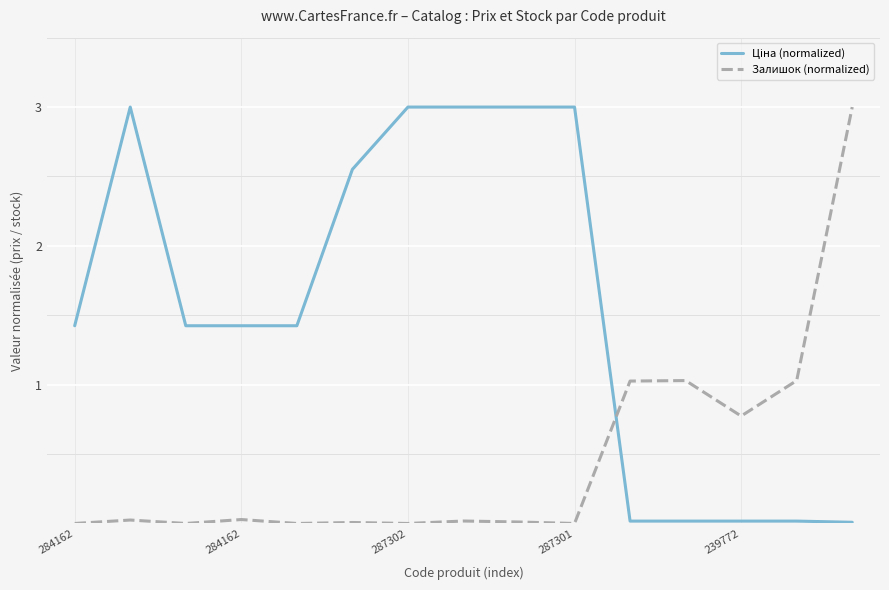

What is the maximum value shown in the chart?

3.0